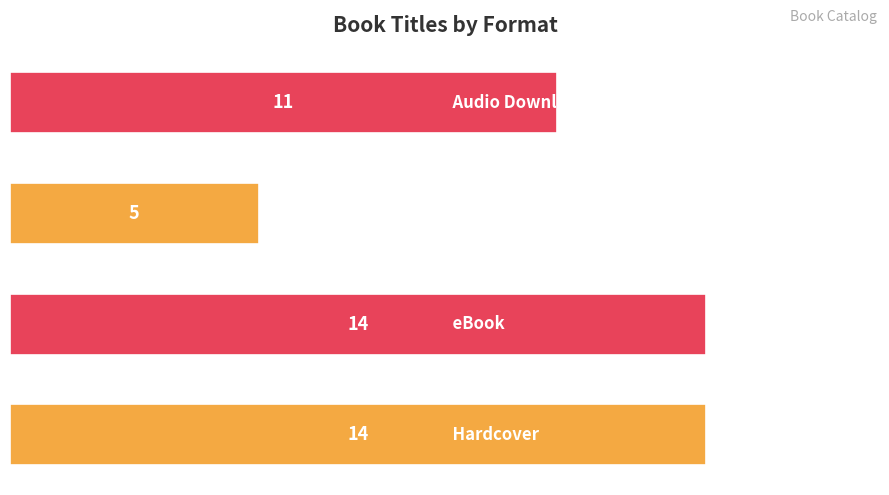

What is the minimum value shown in the chart?

5